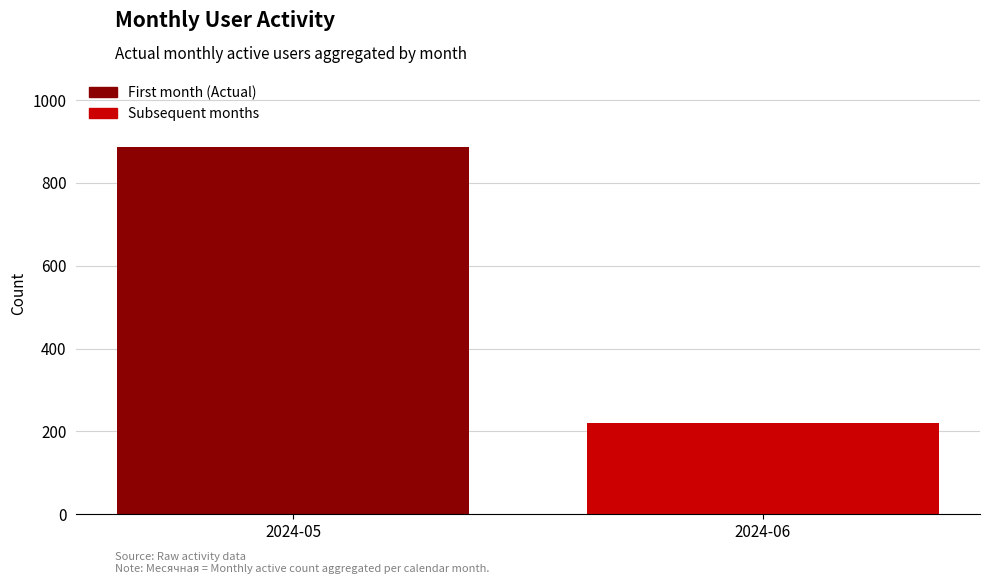

Rank the categories by value from lowest to highest.

2024-06, 2024-05